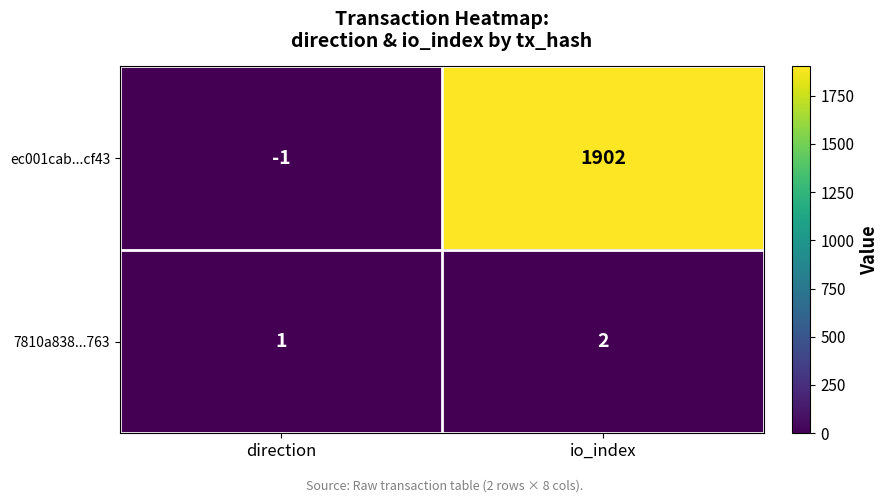

What is the difference between the maximum and minimum values in the ec001cab...cf43 series?

1903